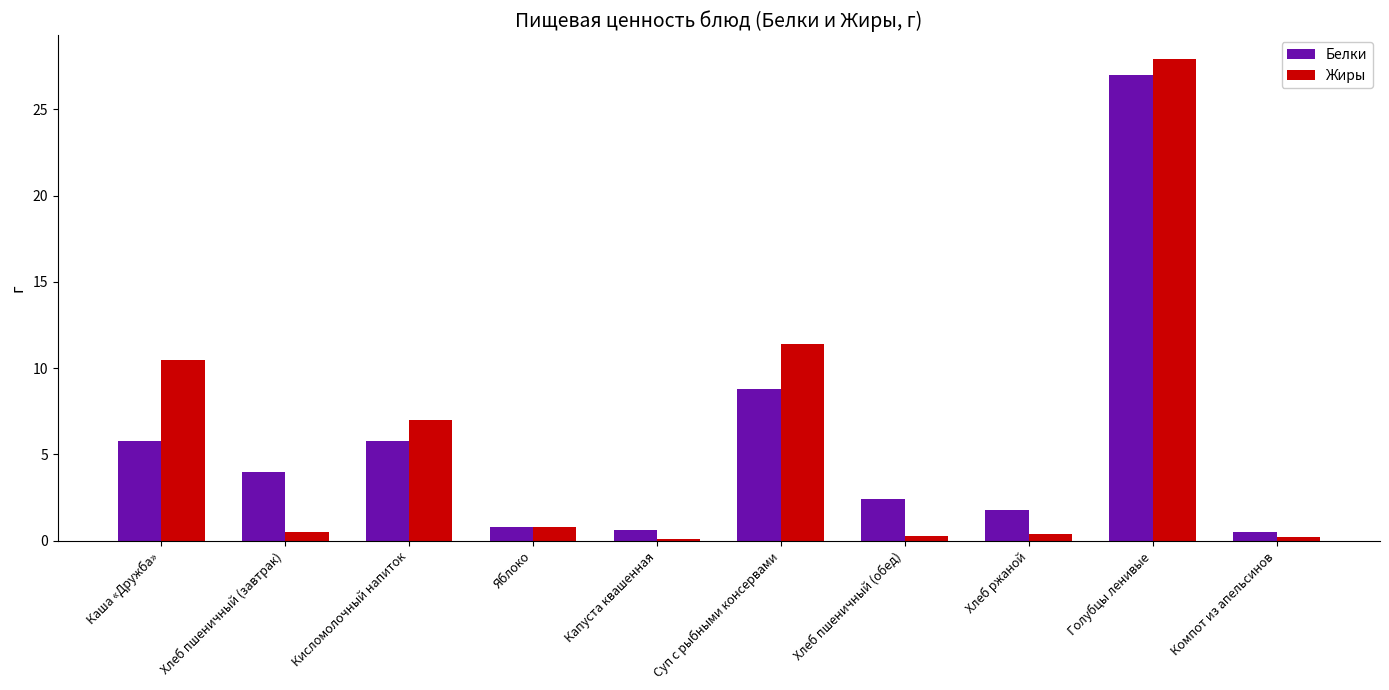

Rank the series at Хлеб ржаной from highest to lowest value.

Белки, Жиры